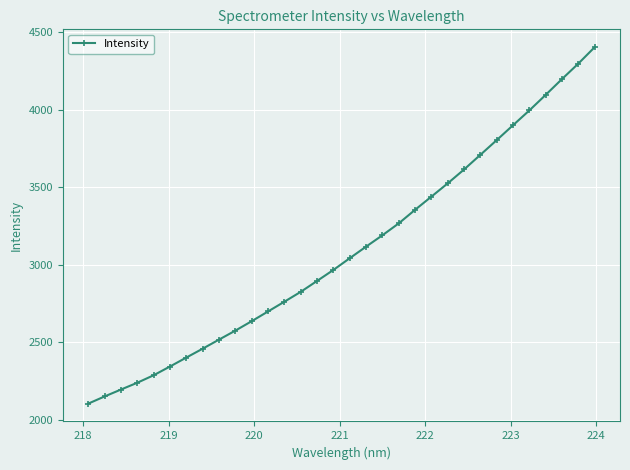

What is the average value?

3095.1